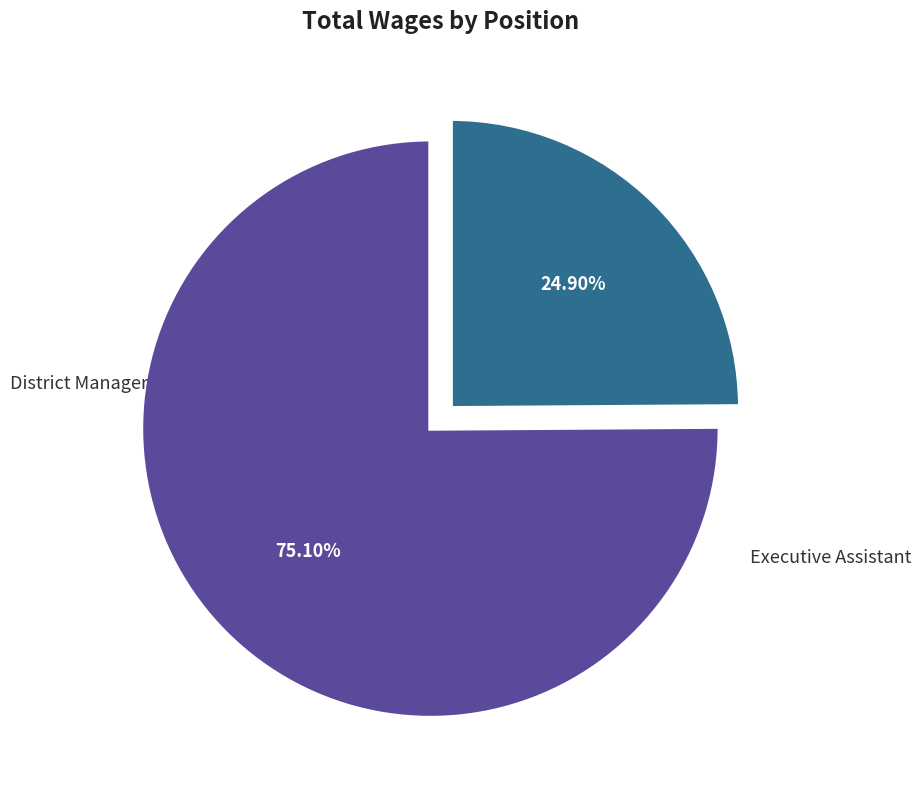

Is there a majority slice in this chart?

Yes